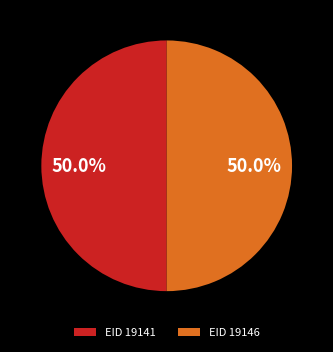

How many slices are in this pie chart?

2